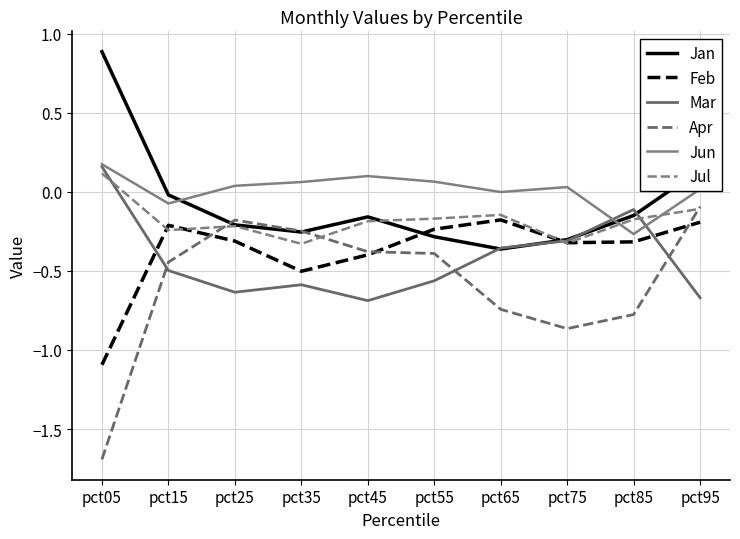

Is the value of Feb at pct05 greater than the value of Jan at pct35?

No